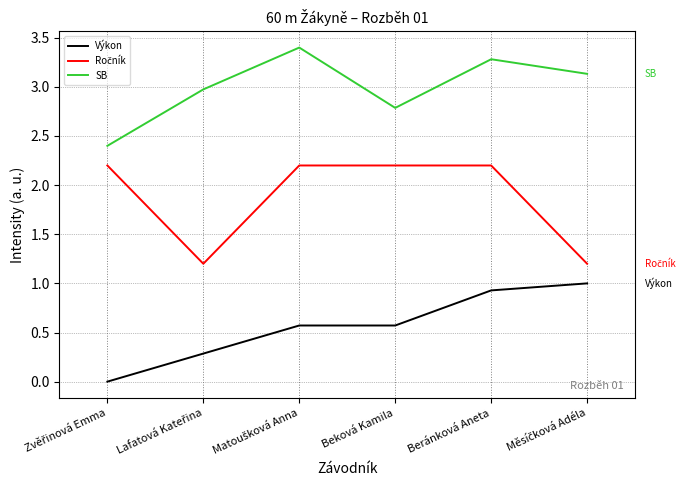

Count the number of data series in this chart.

3